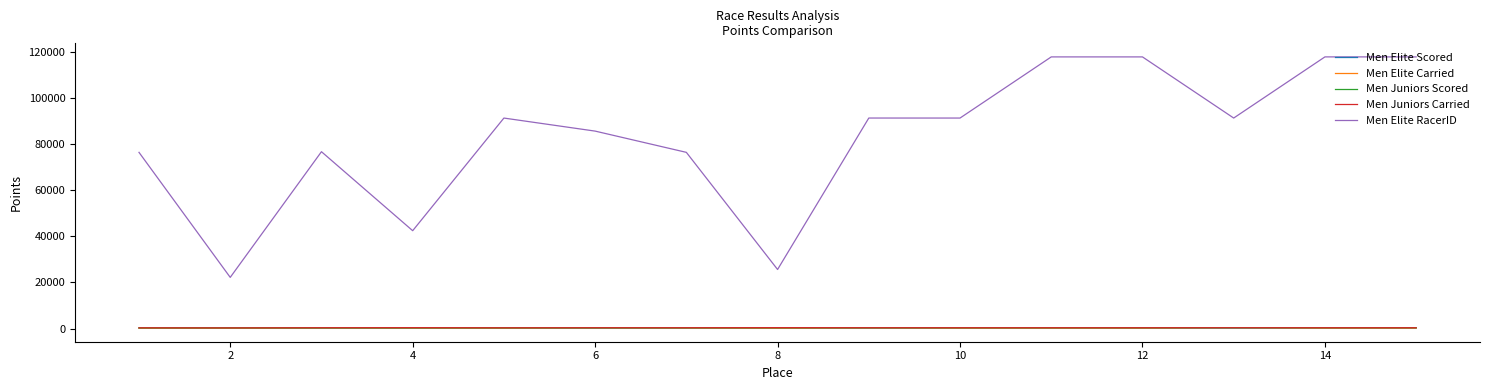

What is the difference between the maximum and minimum values in the Men Elite Carried series?

225.7